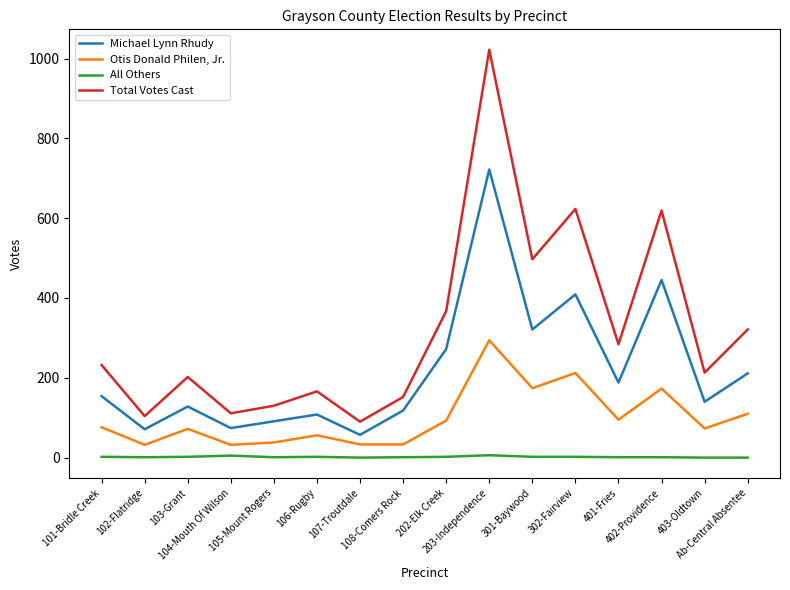

True or false: Michael Lynn Rhudy and Total Votes Cast intersect in this chart.

False